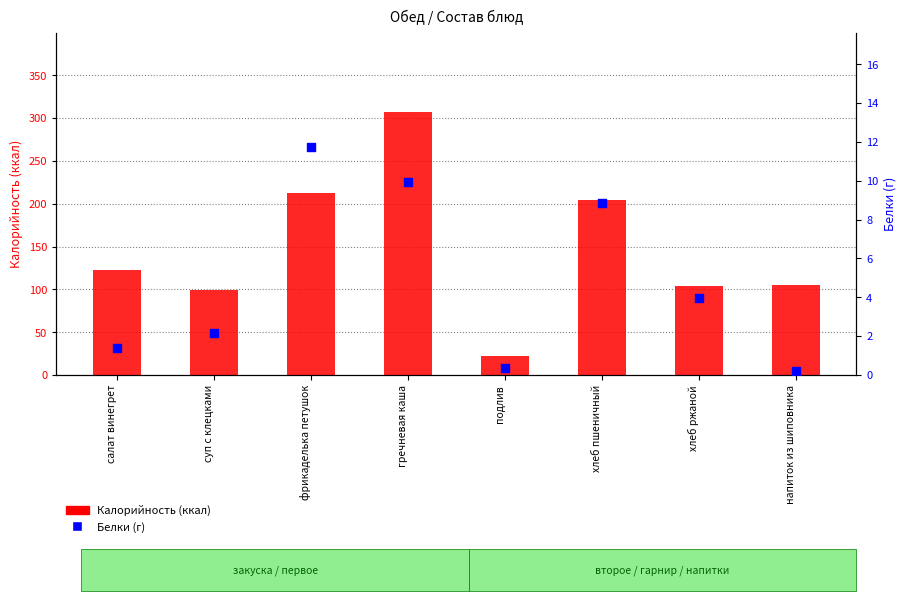

Which series reaches the maximum Y coordinate?

Калорийность